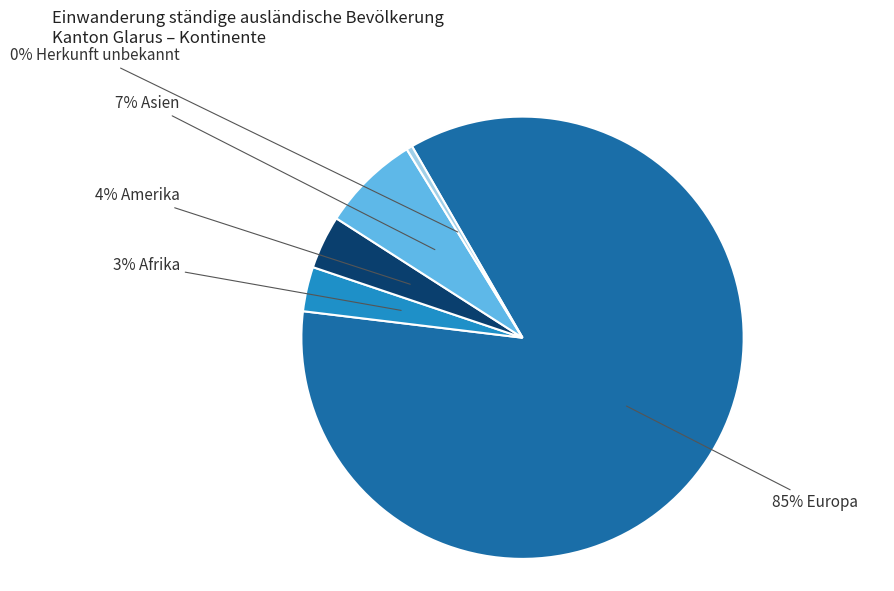

Is there any slice that represents more than half of the pie?

Yes